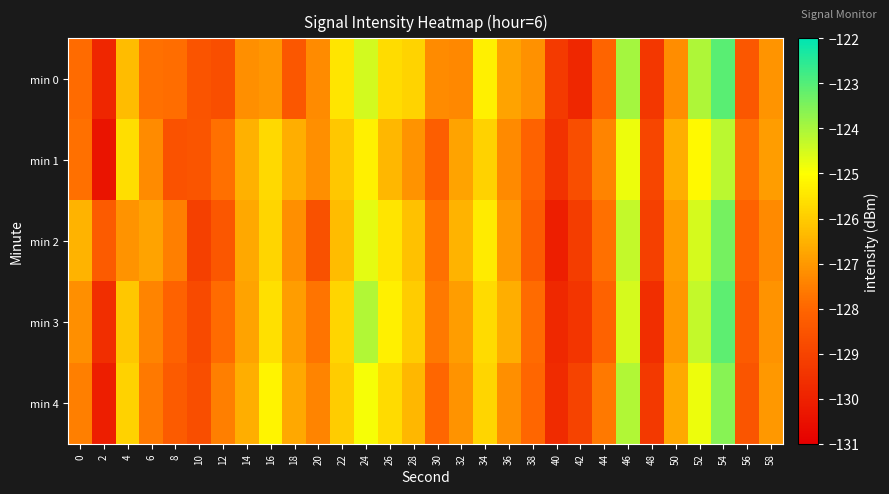

Reading left to right, what are all the values shown in this chart?

min 0: 0=-127.9	2=-129.9	4=-126.3	6=-127.8	8=-127.9	10=-128.5	12=-128.7	14=-127.2	16=-127.0	18=-128.4	20=-127.3	22=-125.5	24=-124.5	26=-125.7	28=-125.8	30=-127.3	32=-127.3	34=-125.3	36=-126.8	38=-127.1	40=-129.3	42=-129.8	44=-128.0	46=-124.0	48=-129.4	50=-127.2	52=-124.1	54=-123.1	56=-128.4	58=-127.1
min 1: 0=-127.8	2=-130.4	4=-125.6	6=-127.3	8=-128.5	10=-128.5	12=-127.8	14=-126.5	16=-125.8	18=-126.6	20=-127.2	22=-126.1	24=-125.3	26=-126.4	28=-127.1	30=-128.2	32=-126.8	34=-125.9	36=-127.3	38=-128.1	40=-129.5	42=-128.7	44=-127.4	46=-124.8	48=-128.9	50=-126.6	52=-125.1	54=-124.2	56=-127.8	58=-126.9
min 2: 0=-126.5	2=-128.3	4=-127.1	6=-126.8	8=-127.5	10=-129.1	12=-128.4	14=-126.7	16=-125.8	18=-127.2	20=-128.6	22=-126.3	24=-124.7	26=-125.5	28=-126.2	30=-127.8	32=-126.5	34=-125.4	36=-127.0	38=-128.3	40=-130.1	42=-129.2	44=-127.8	46=-124.3	48=-129.1	50=-126.9	52=-124.5	54=-123.4	56=-128.1	58=-127.3
min 3: 0=-127.2	2=-129.6	4=-126.1	6=-127.4	8=-128.1	10=-128.8	12=-127.9	14=-126.8	16=-125.6	18=-126.9	20=-127.7	22=-125.8	24=-124.1	26=-125.3	28=-126.0	30=-127.6	32=-126.9	34=-125.7	36=-126.6	38=-127.9	40=-129.8	42=-129.4	44=-128.1	46=-124.5	48=-129.6	50=-127.0	52=-124.3	54=-123.1	56=-128.3	58=-127.1
min 4: 0=-127.5	2=-130.1	4=-125.9	6=-127.6	8=-128.3	10=-128.7	12=-127.5	14=-126.6	16=-125.2	18=-126.7	20=-127.4	22=-126.0	24=-124.9	26=-125.7	28=-126.4	30=-128.0	32=-127.1	34=-125.8	36=-127.2	38=-128.0	40=-129.7	42=-129.0	44=-127.6	46=-124.1	48=-129.3	50=-126.7	52=-124.8	54=-123.6	56=-128.5	58=-127.0